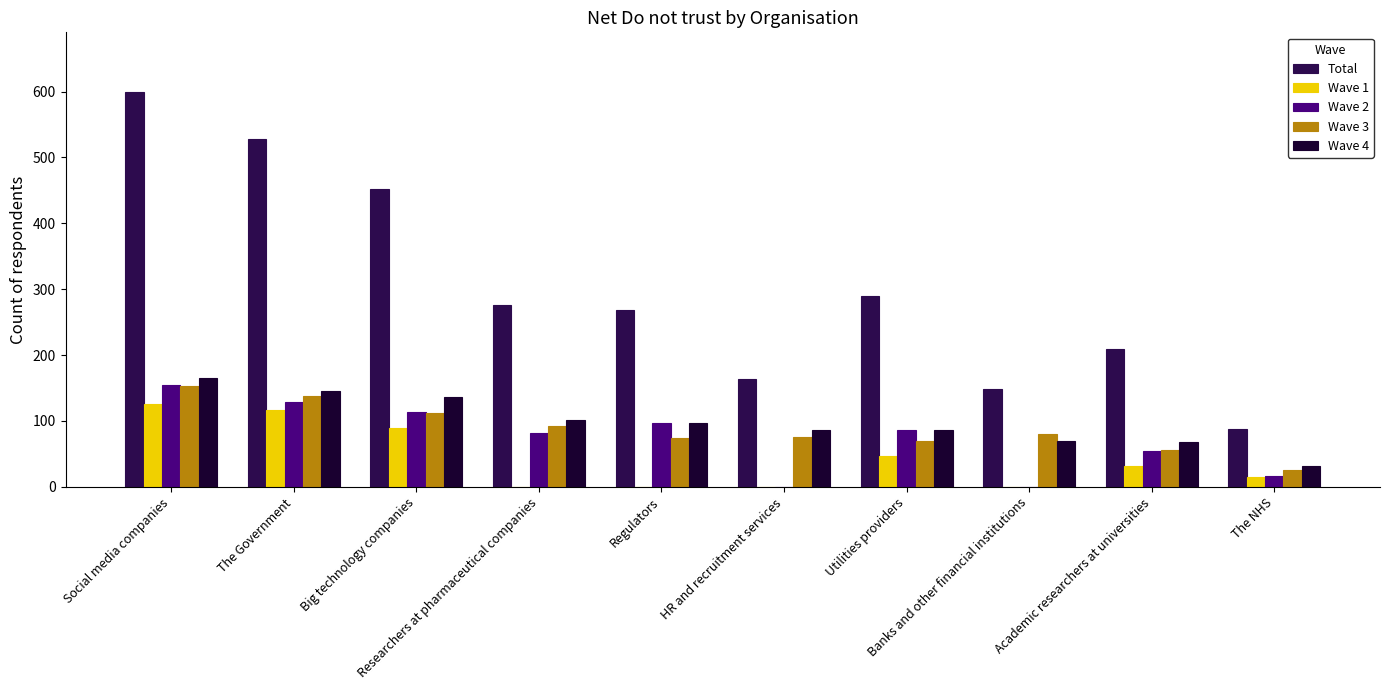

Are the bars grouped side by side (vs. stacked)?

Yes